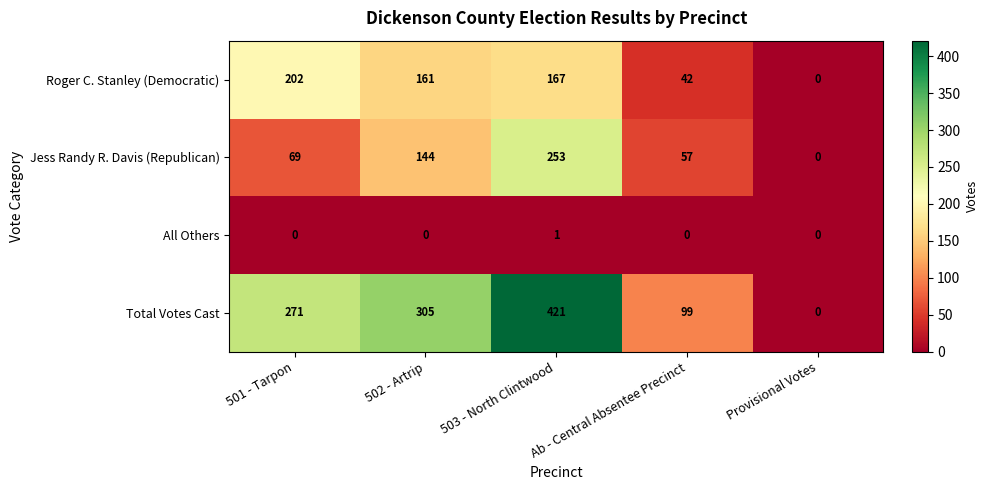

What is the approximate value of Roger C. Stanley (Democratic) at 503 - North Clintwood, to the nearest 50?

150